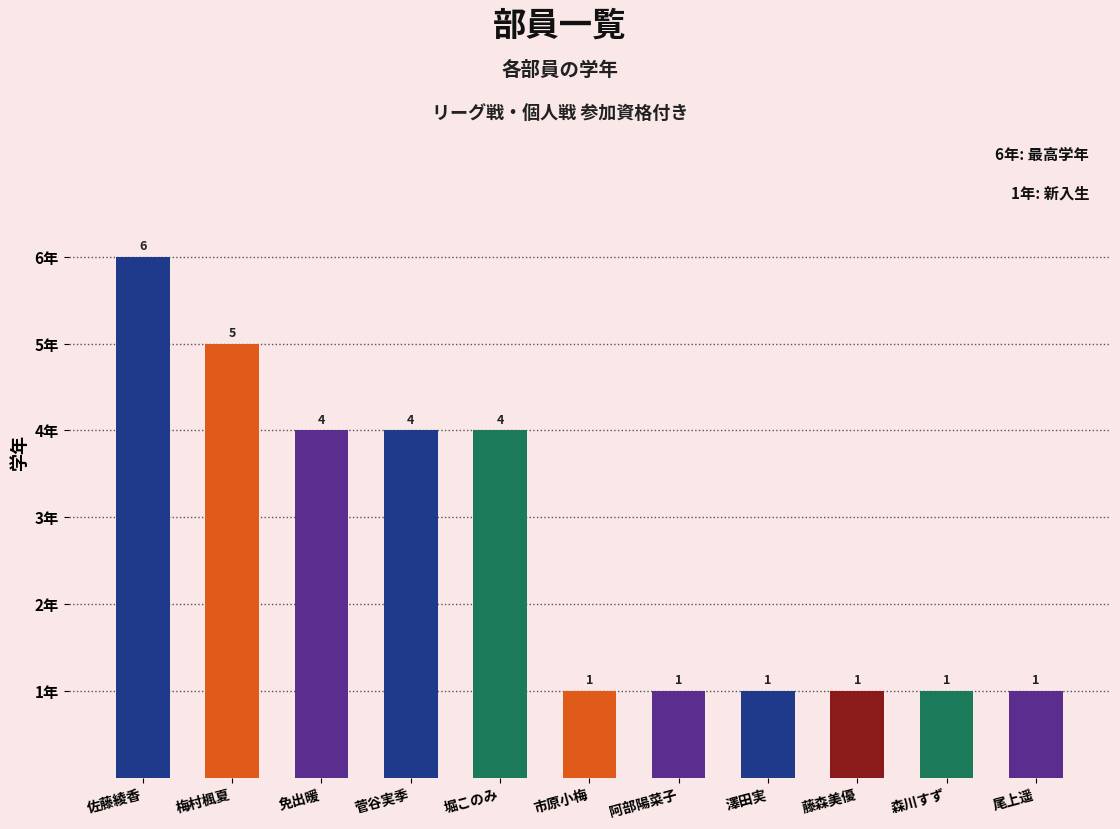

What is the difference between the second highest and minimum values?

4